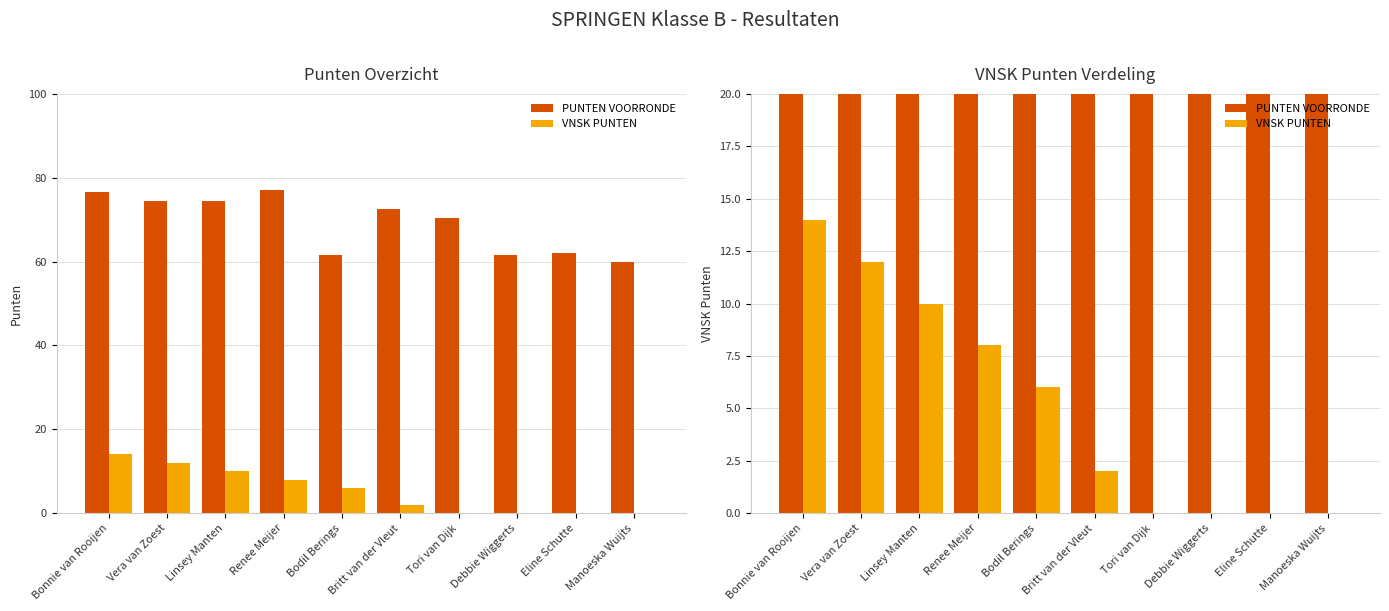

List the labels in order of PUNTEN VOORRONDE value, smallest first.

Manoeska Wuijts, Bodil Berings, Debbie Wiggerts, Eline Schutte, Tori van Dijk, Britt van der Vleut, Vera van Zoest, Linsey Manten, Bonnie van Rooijen, Renee Meijer